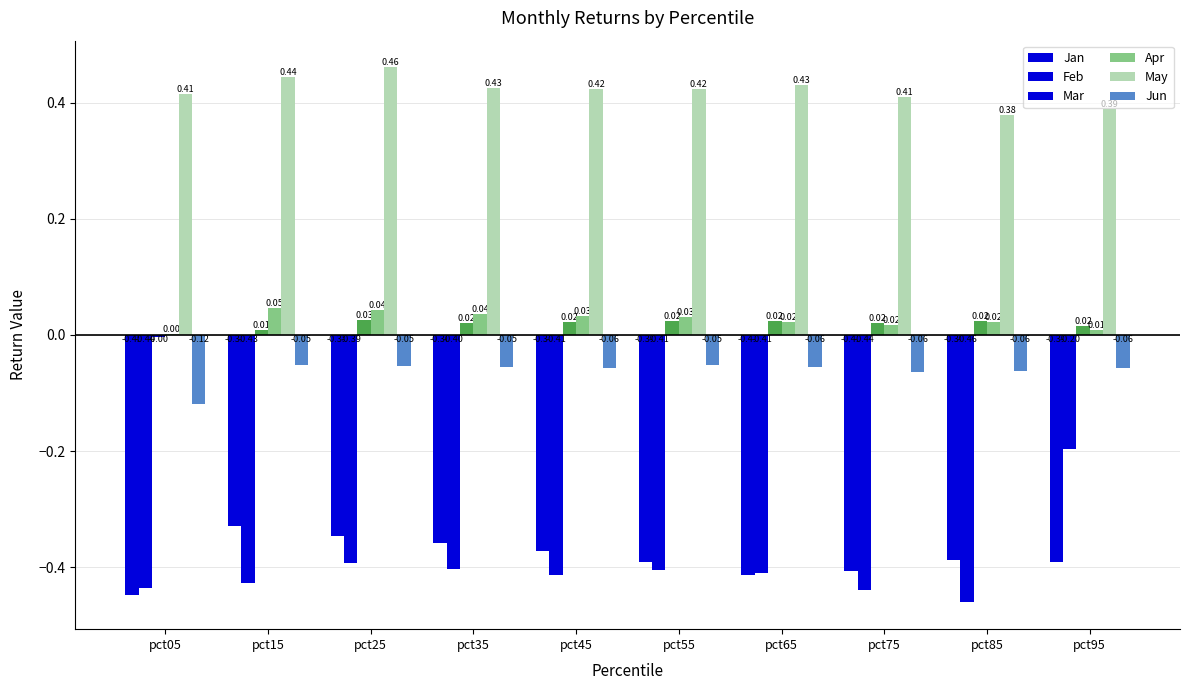

Which label corresponds to the smallest value in the chart?

pct85